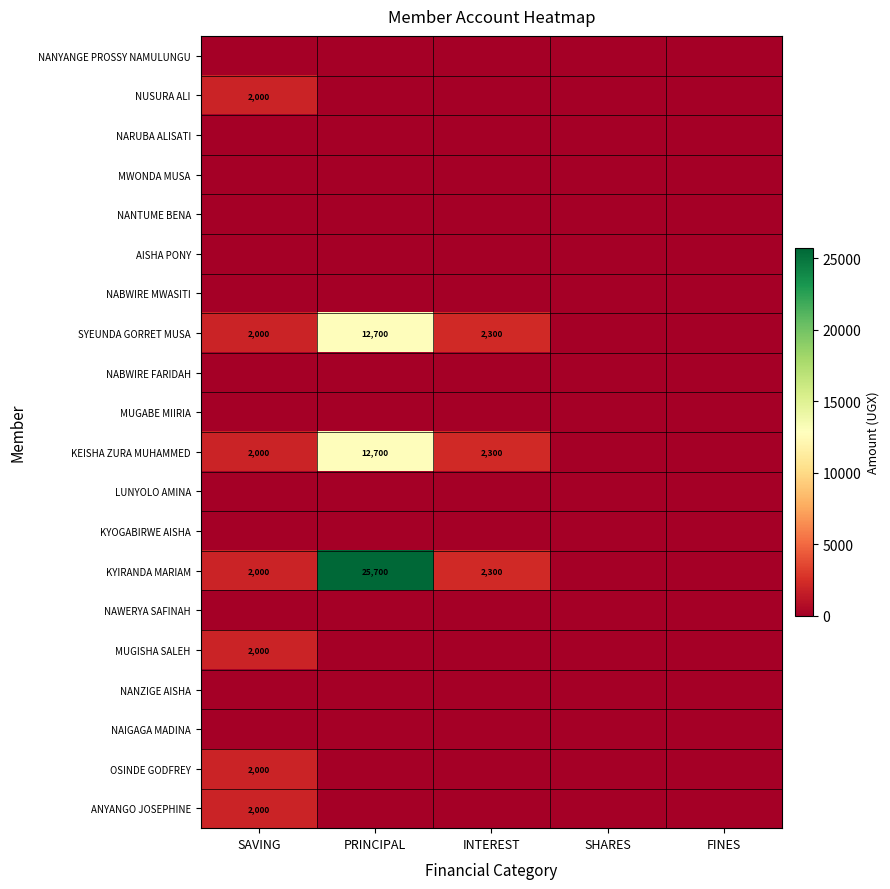

How many categories are shown in the chart?

5